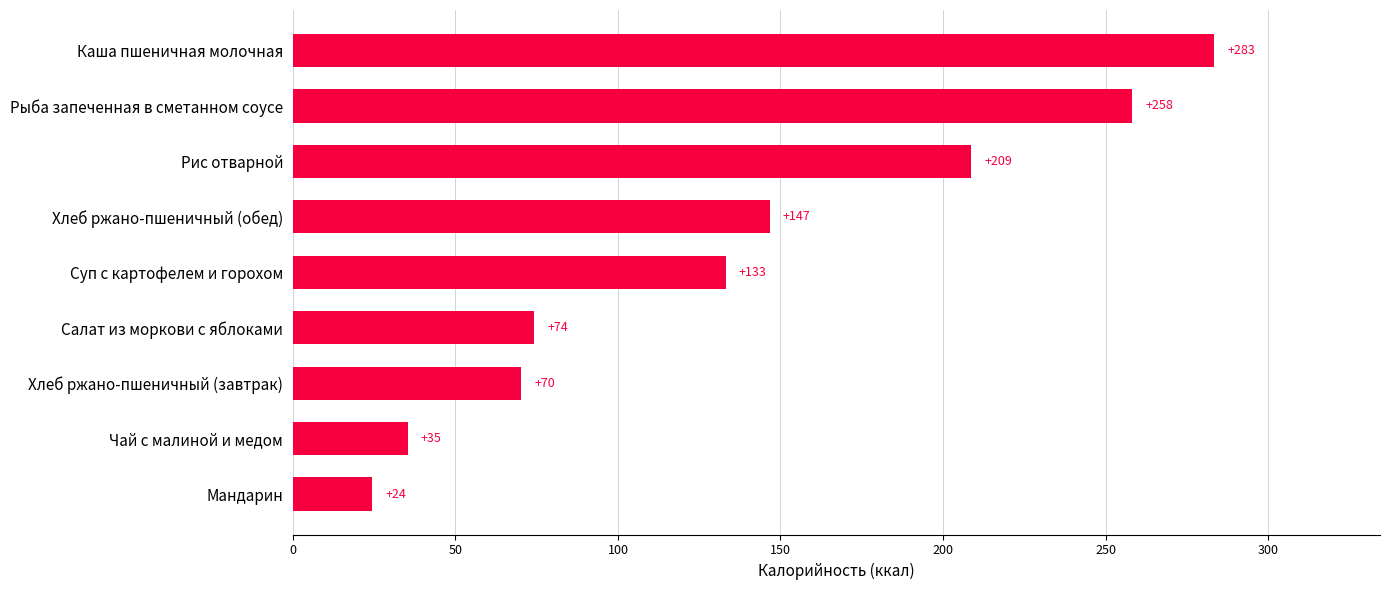

What is the greatest value displayed?

283.4